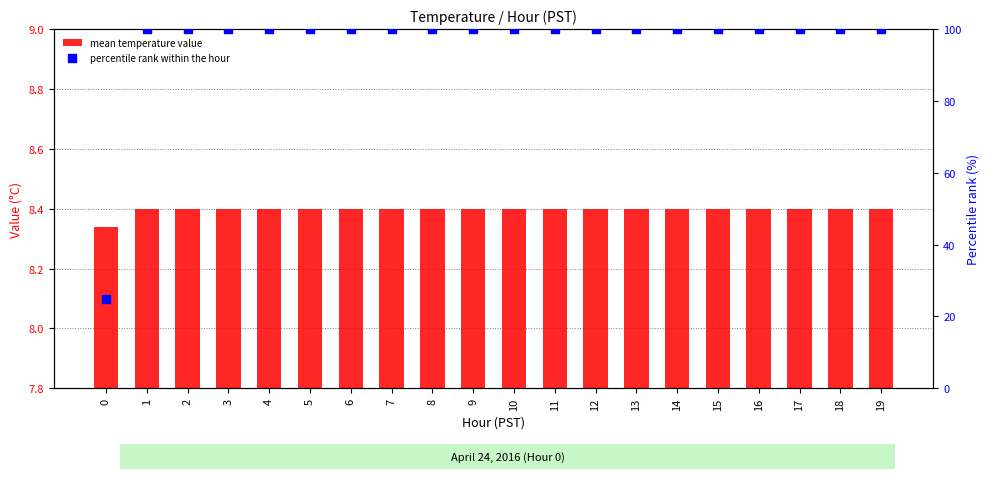

Which series has the largest total across all categories?

percentile rank within the hour